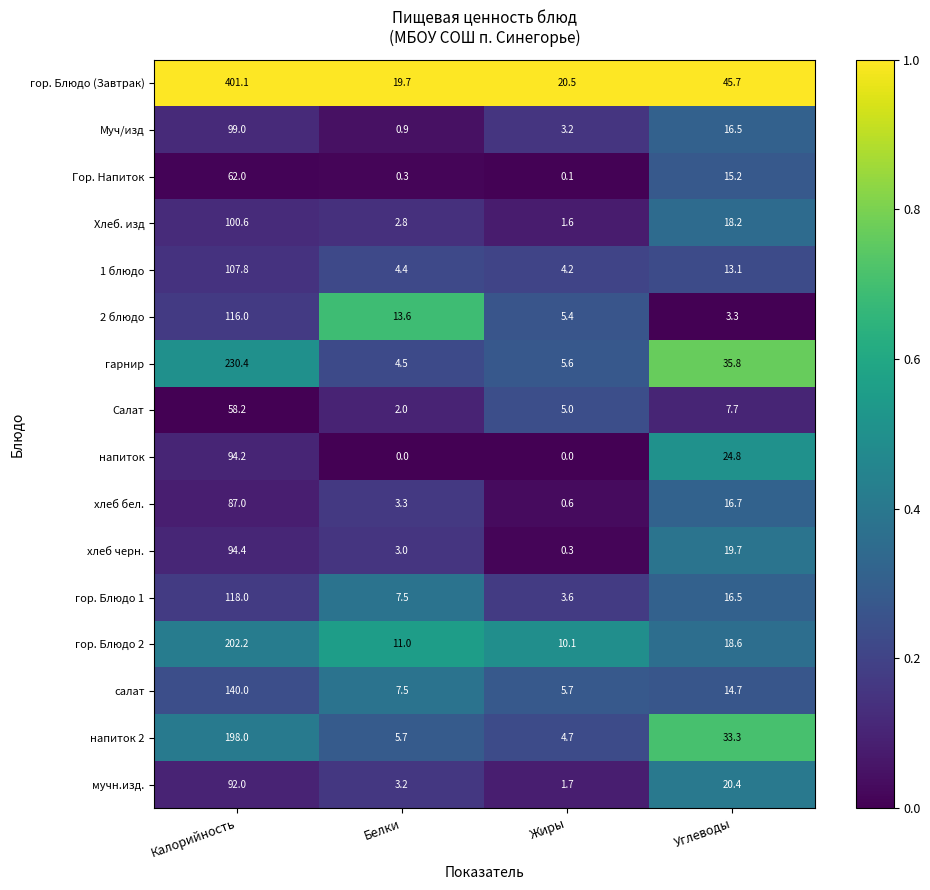

True or false: гор. Блюдо 1 has a value of 3.6 at Жиры.

True